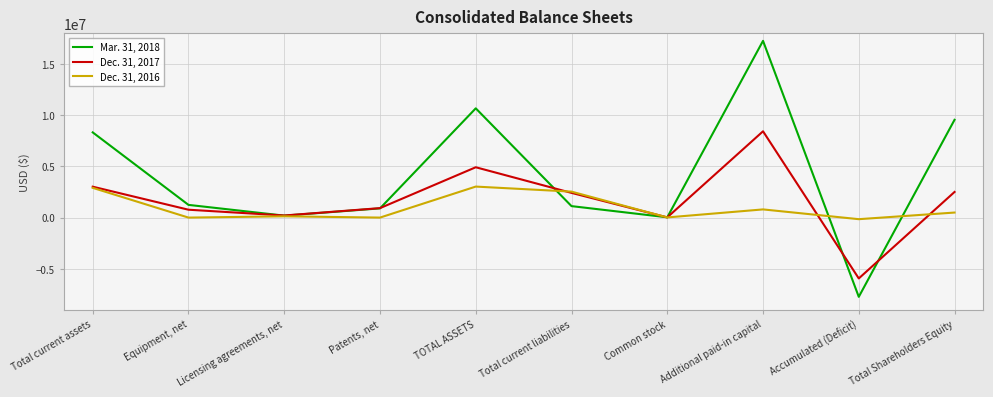

What is the difference between the maximum and minimum values in the Dec. 31, 2016 series?

3184179